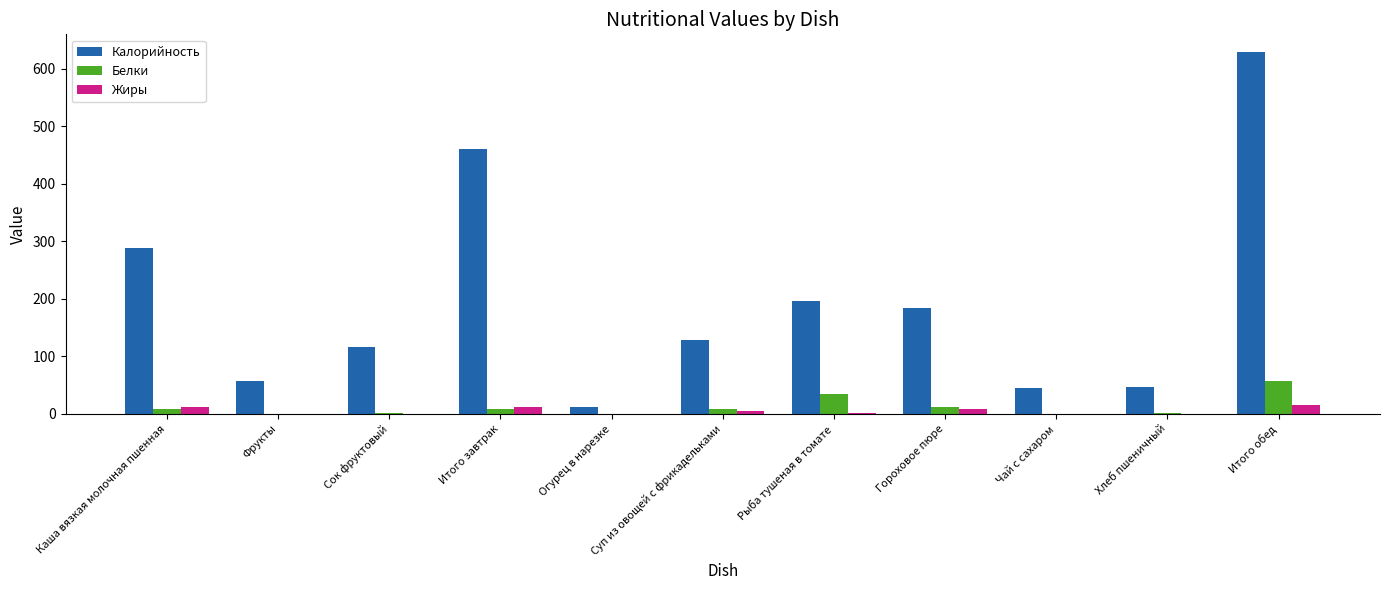

At which category is the sum across all series the highest?

Итого обед